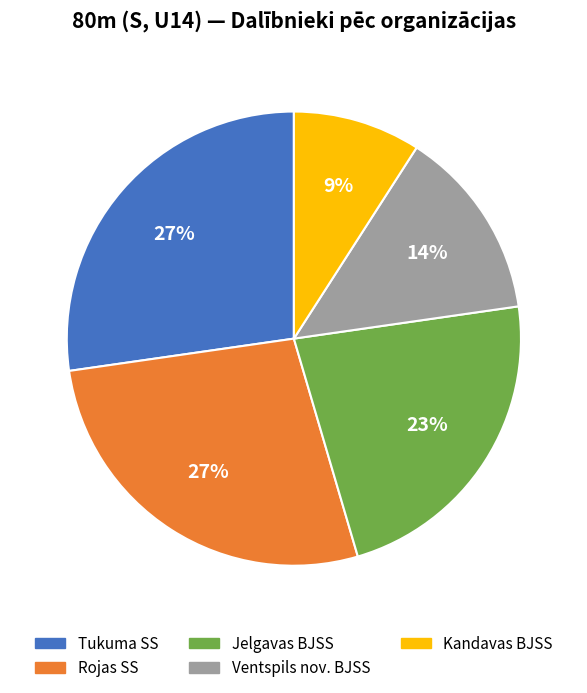

What is the smallest slice in the pie chart?

Kandavas BJSS